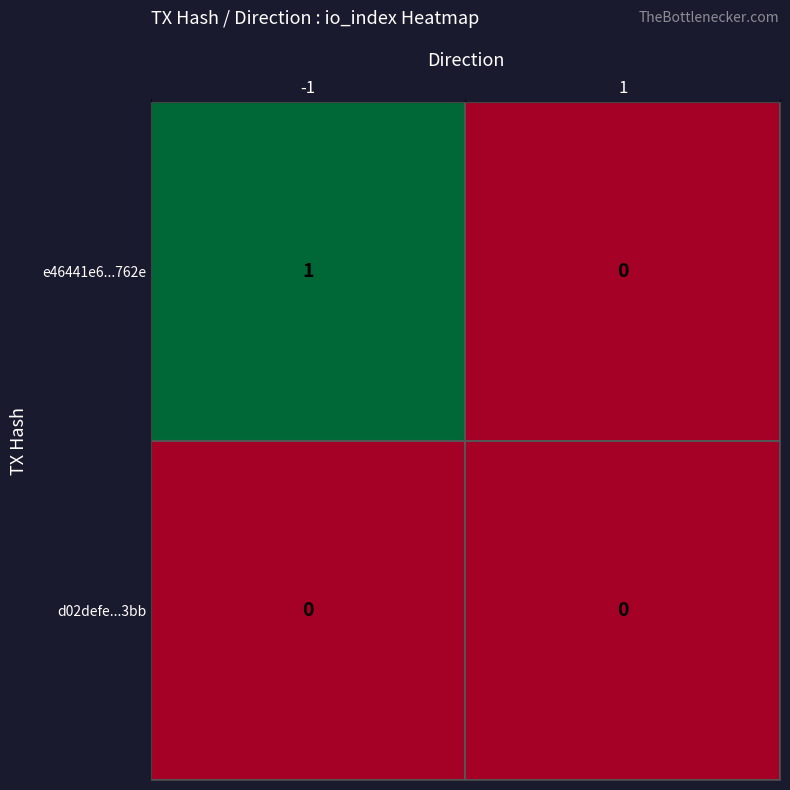

Reading left to right, transcribe all the data shown in this chart.

e46441e6...762e: 1	0
d02defe...3bb: 0	0